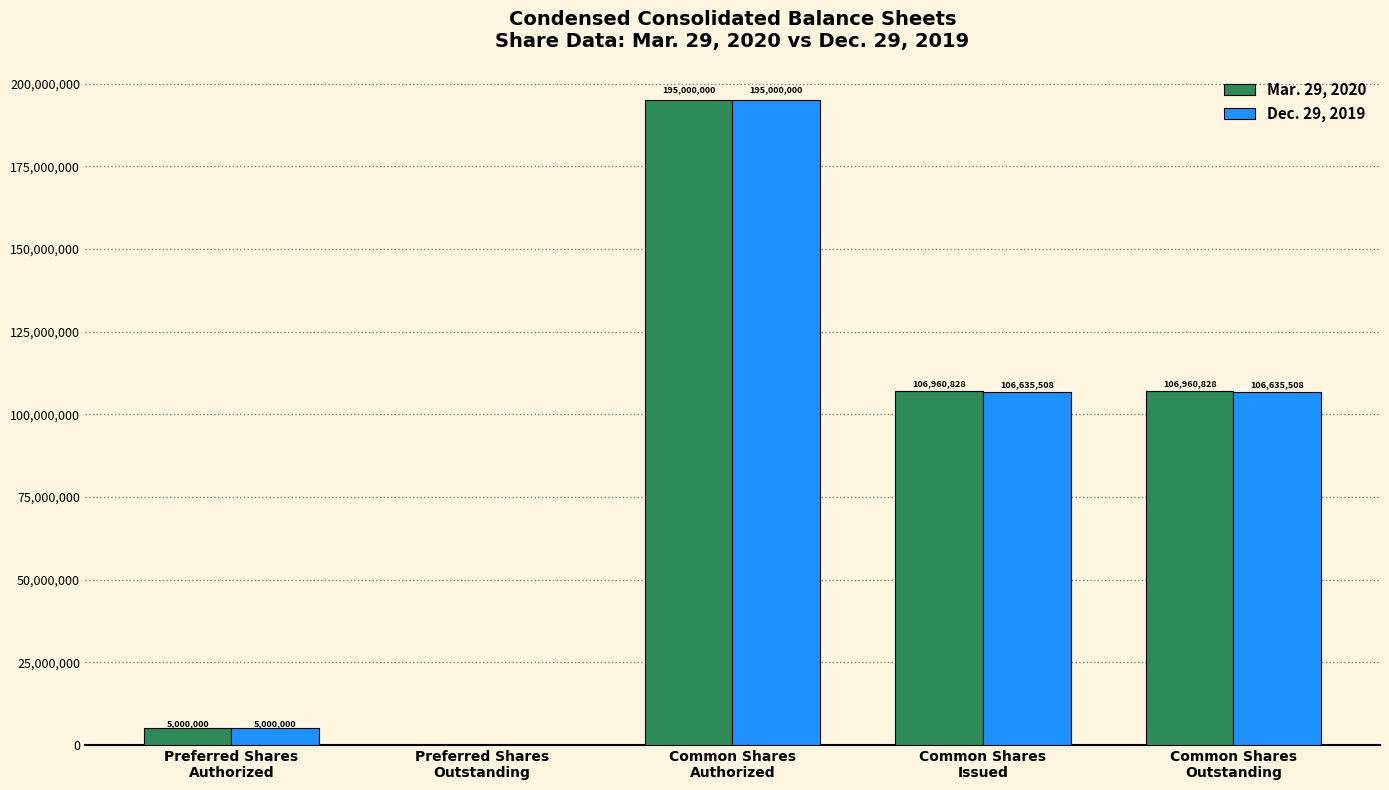

Which series has the largest total across all categories?

Mar. 29, 2020